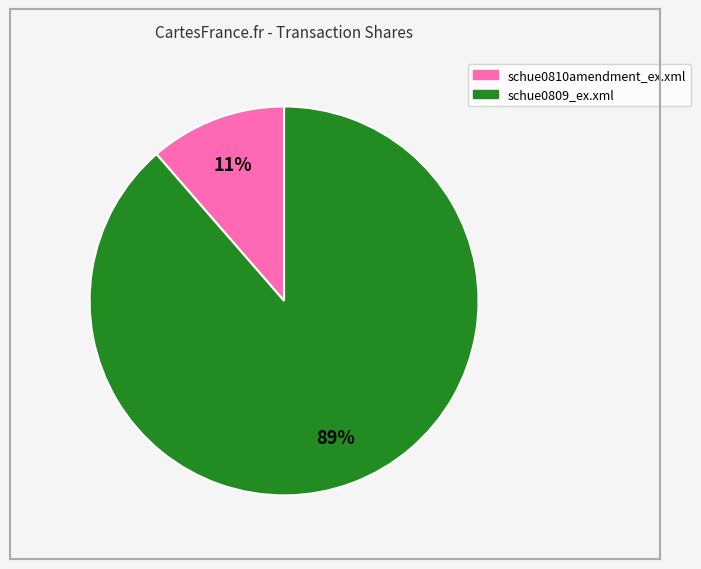

To the nearest percent, what percentage of the pie is schue0810amendment_ex.xml?

11%